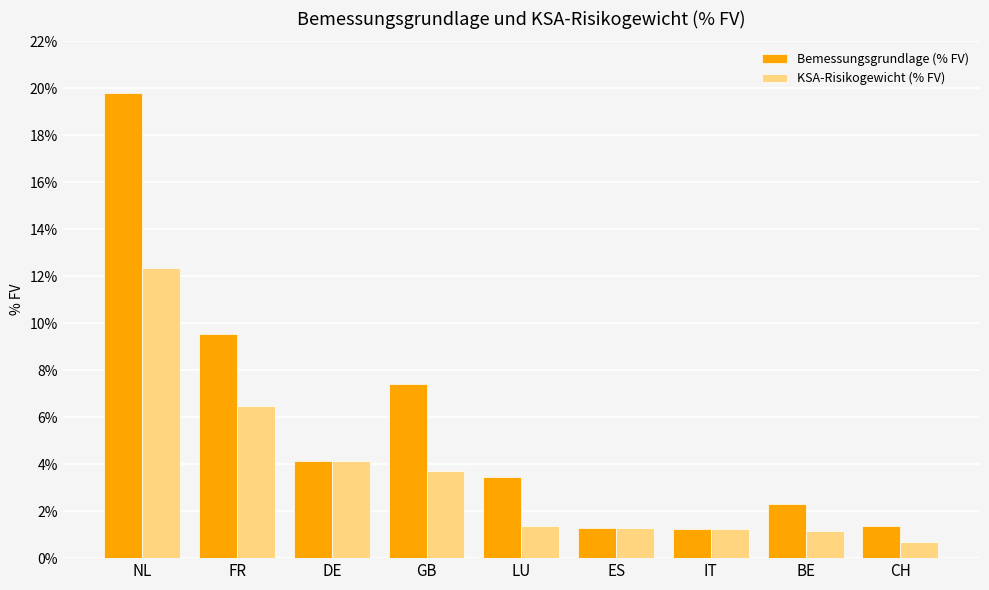

At which label does KSA-Risikogewicht (% FV) first exceed 1?

NL